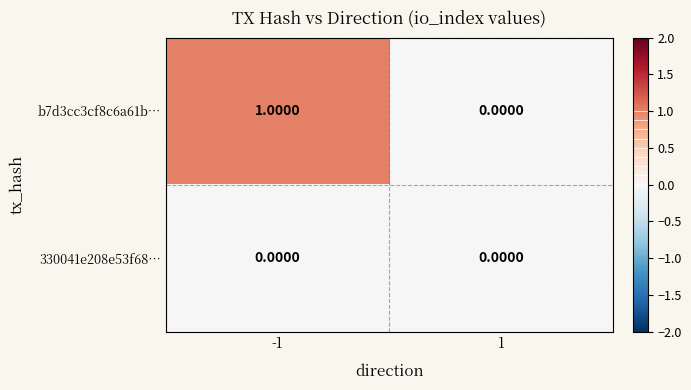

Rank the series by their average value, from highest to lowest.

b7d3cc3cf8c6a61b…, 330041e208e53f68…